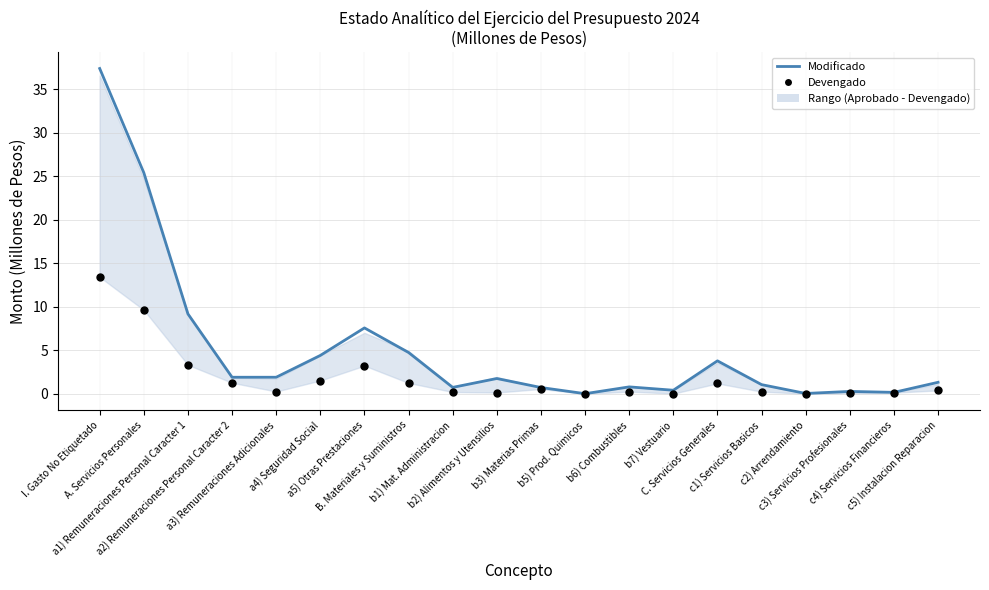

Is the value of Pagado at b3) Materias Primas greater than the value of Devengado at B. Materiales y Suministros?

No